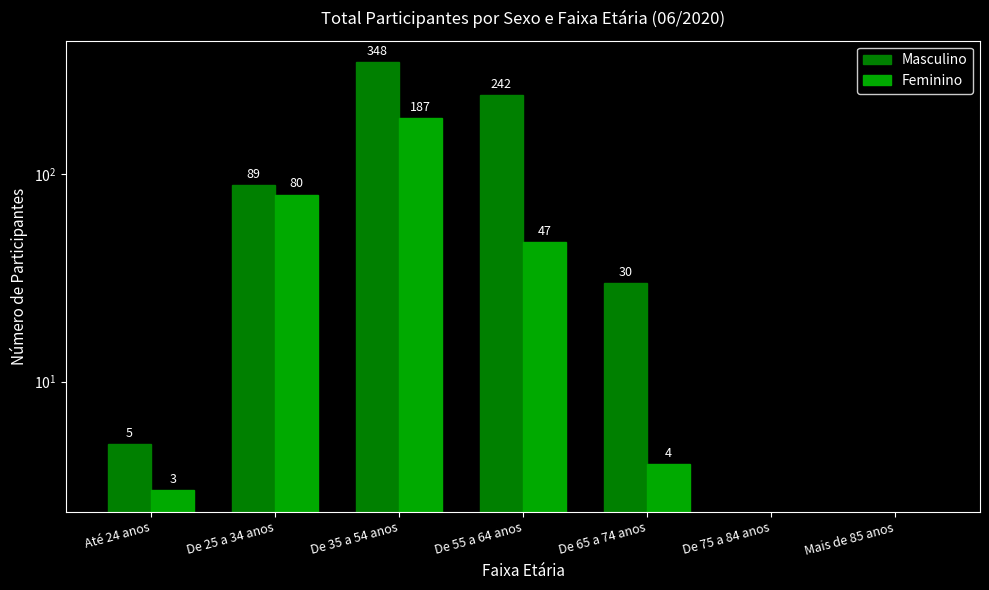

What position from the left is De 75 a 84 anos?

6